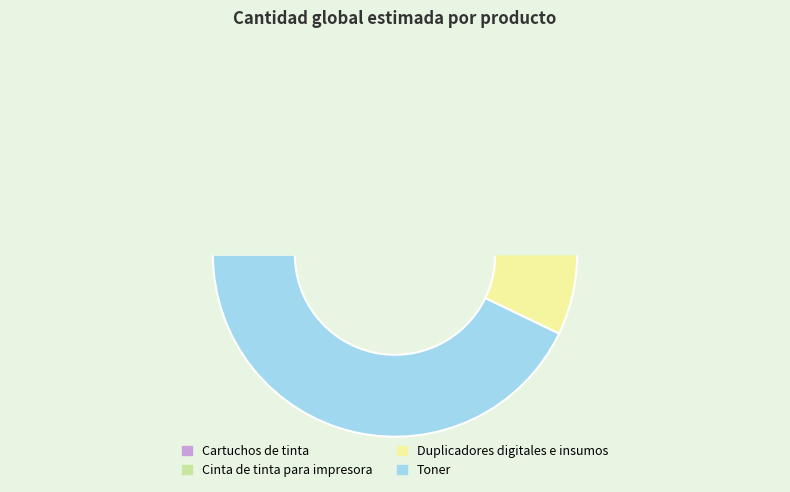

What is the change in value from Cinta de tinta para impresora to Toner?

+80